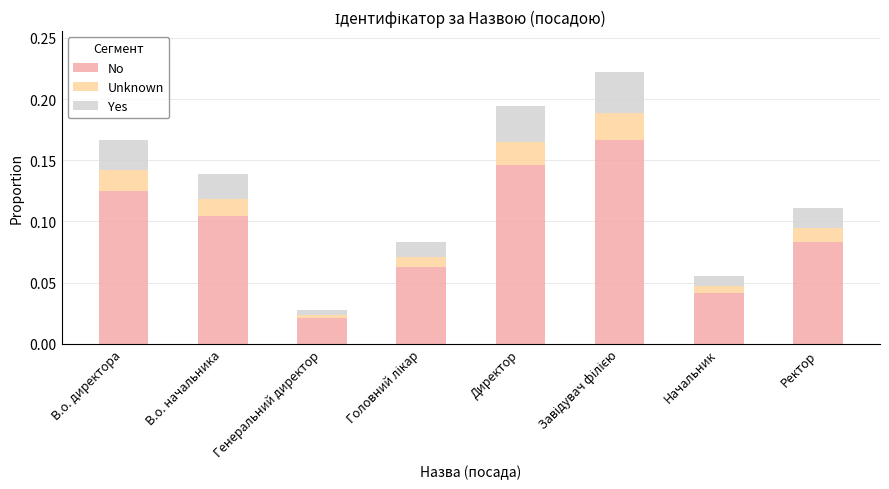

Where is No nearest to the value 0?

Генеральний директор